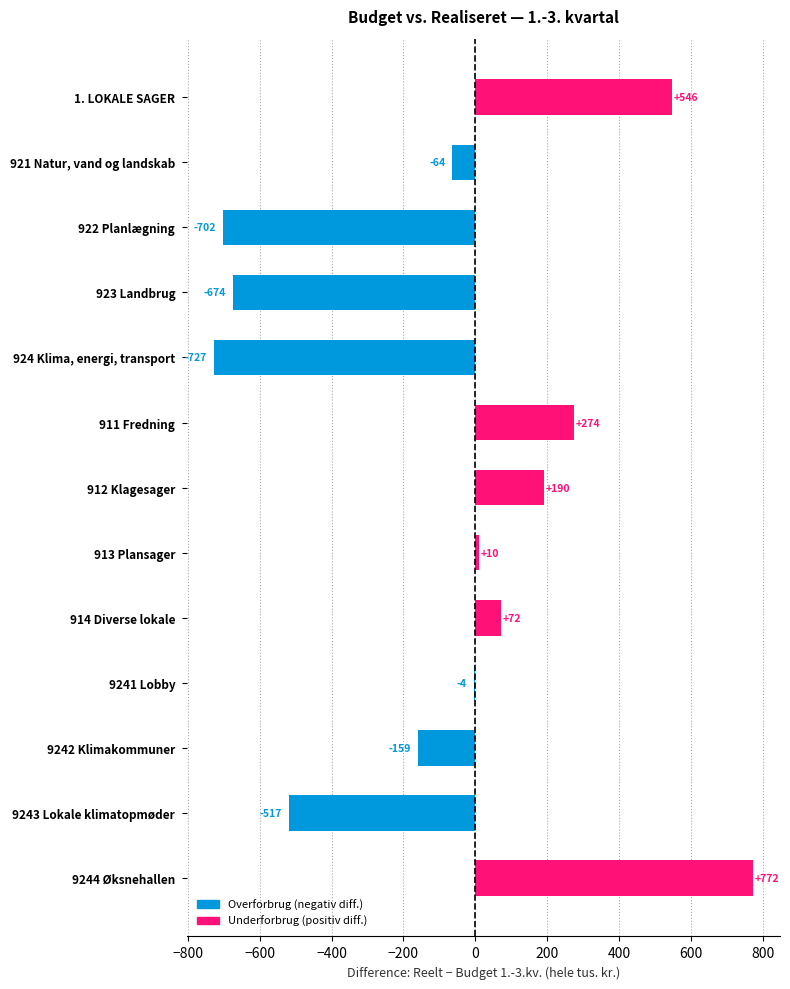

Are the bars horizontal?

Yes